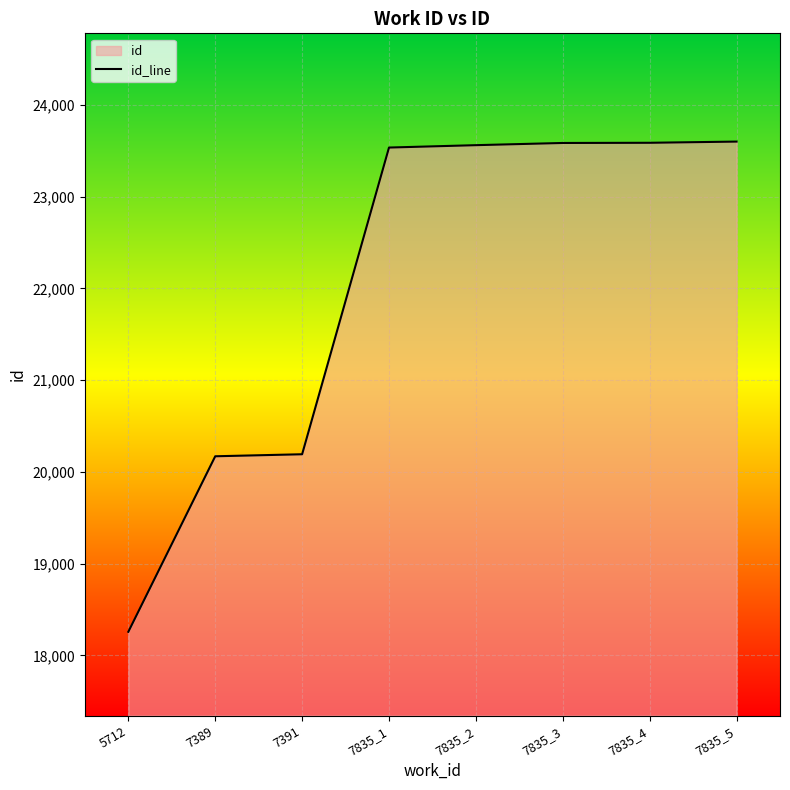

Rank the categories by value from lowest to highest.

5712, 7389, 7391, 7835_1, 7835_2, 7835_3, 7835_4, 7835_5